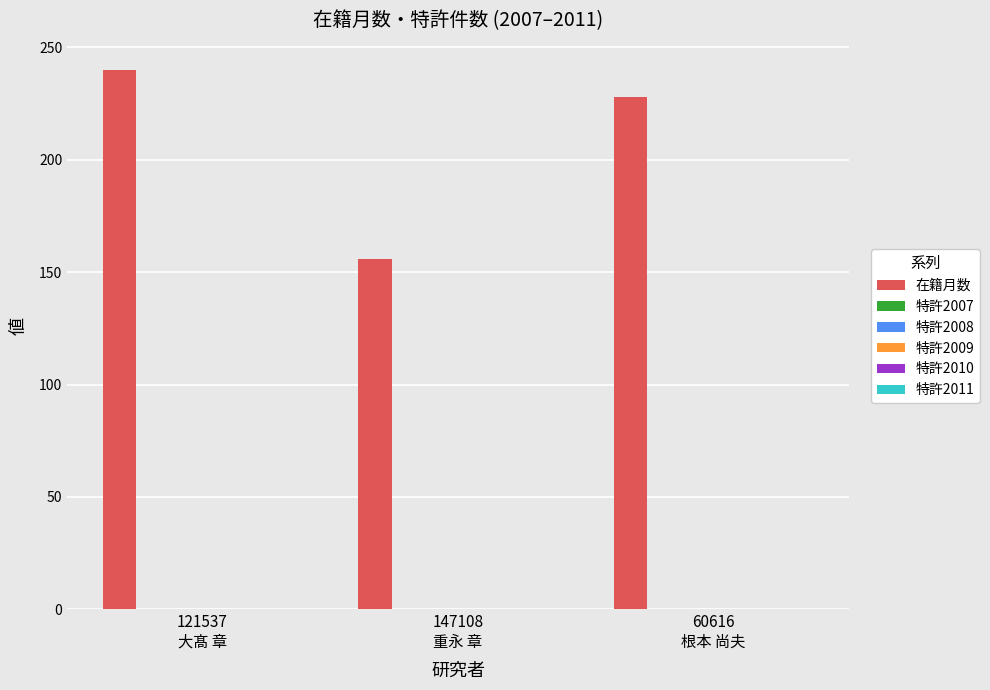

Reading left to right, what are all the values shown in this chart?

240	156	228